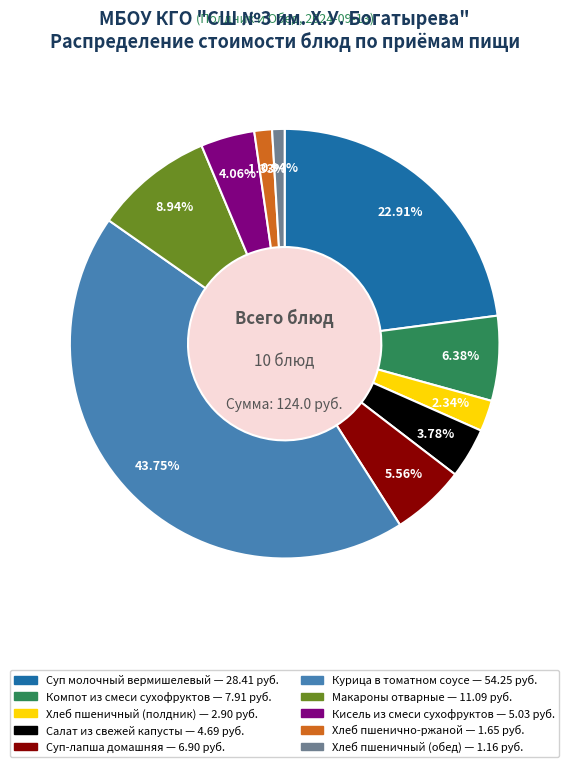

Does Компот из смеси сухофруктов account for over 50% of the chart?

No